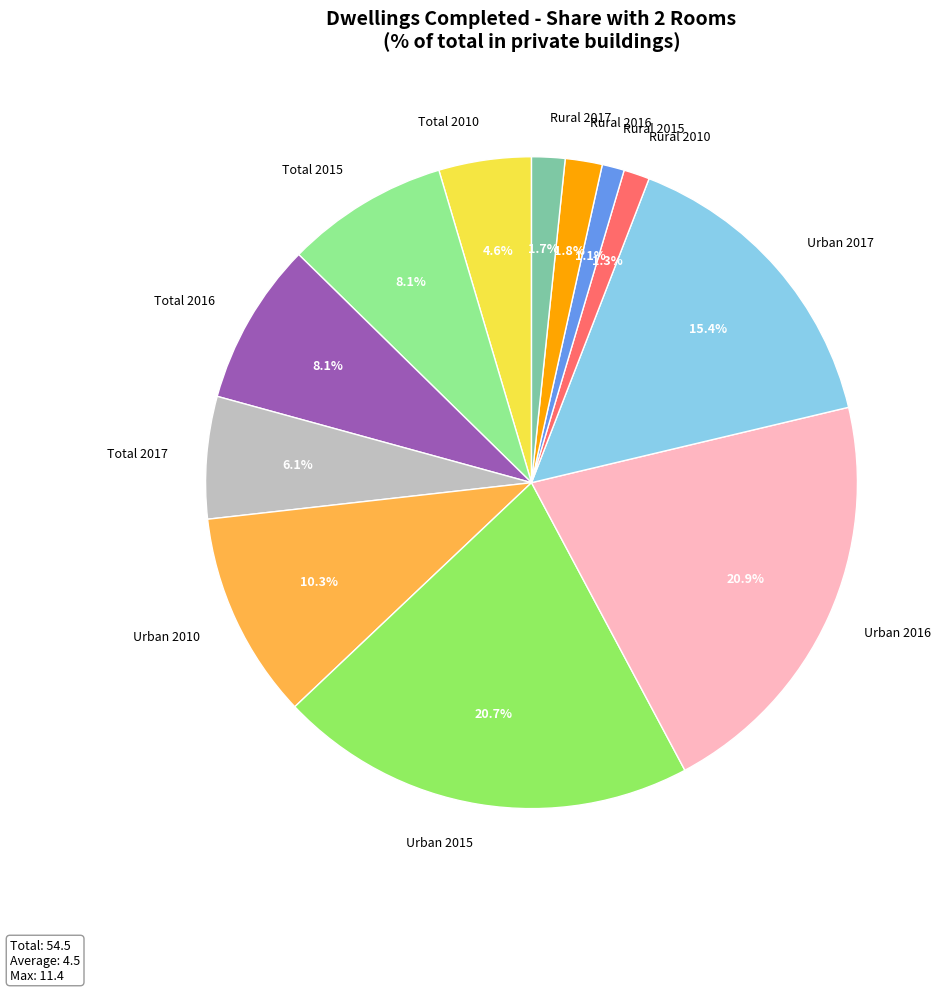

To the nearest percent, what is the difference between the Rural 2010 and Urban 2017 slice percentages?

14%